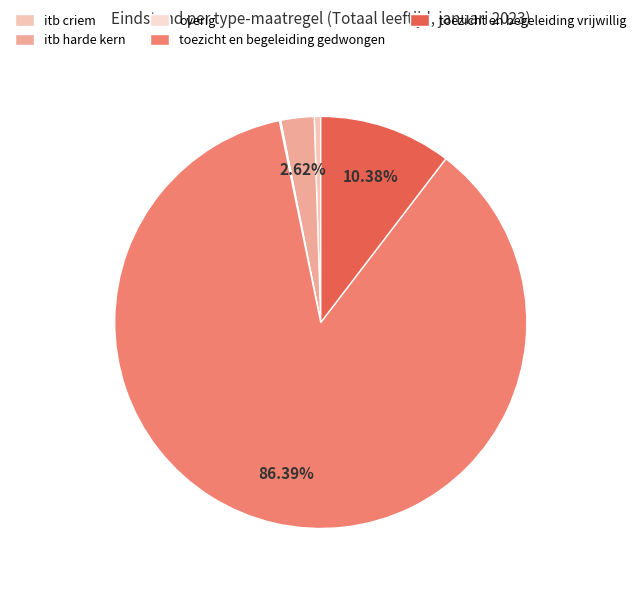

Is there a majority slice in this chart?

Yes